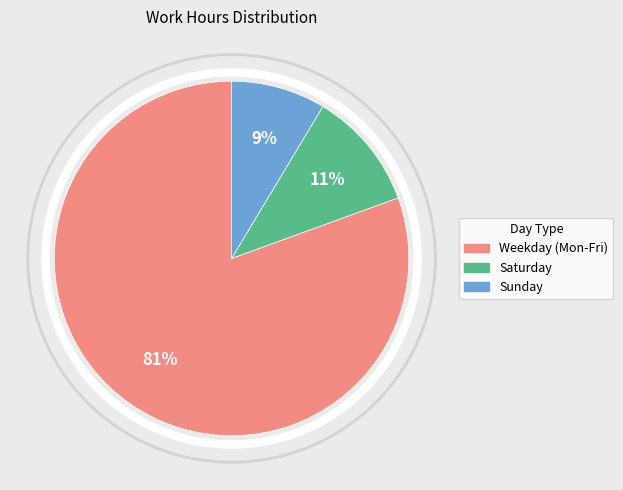

How many slices are in this pie chart?

3